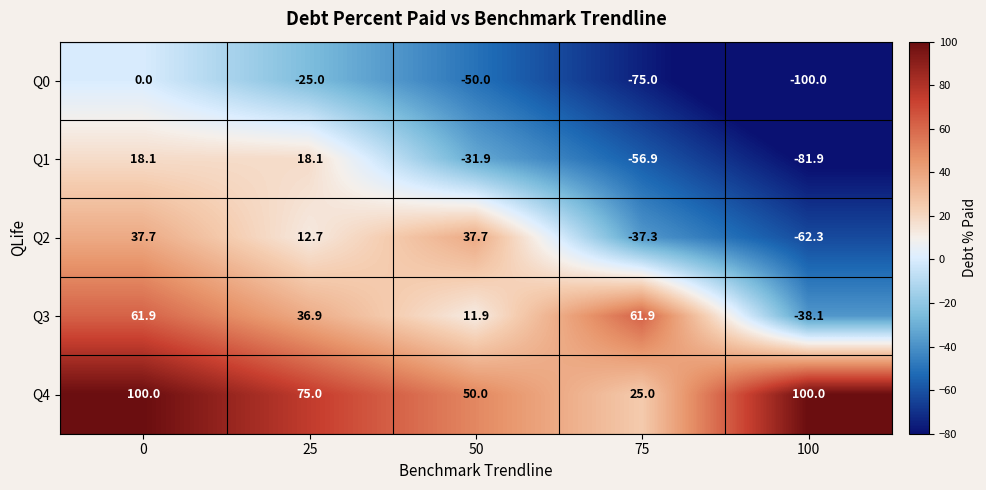

Which series changed the most between 75 and 100?

Q3